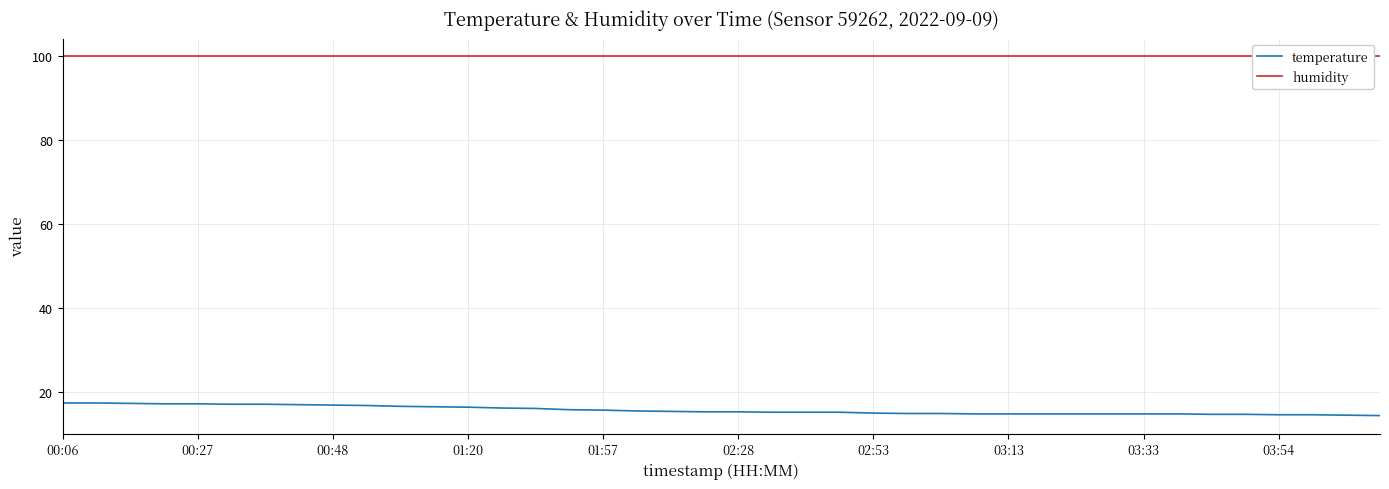

The humidity series shows 22.7 at 34. True or false?

False